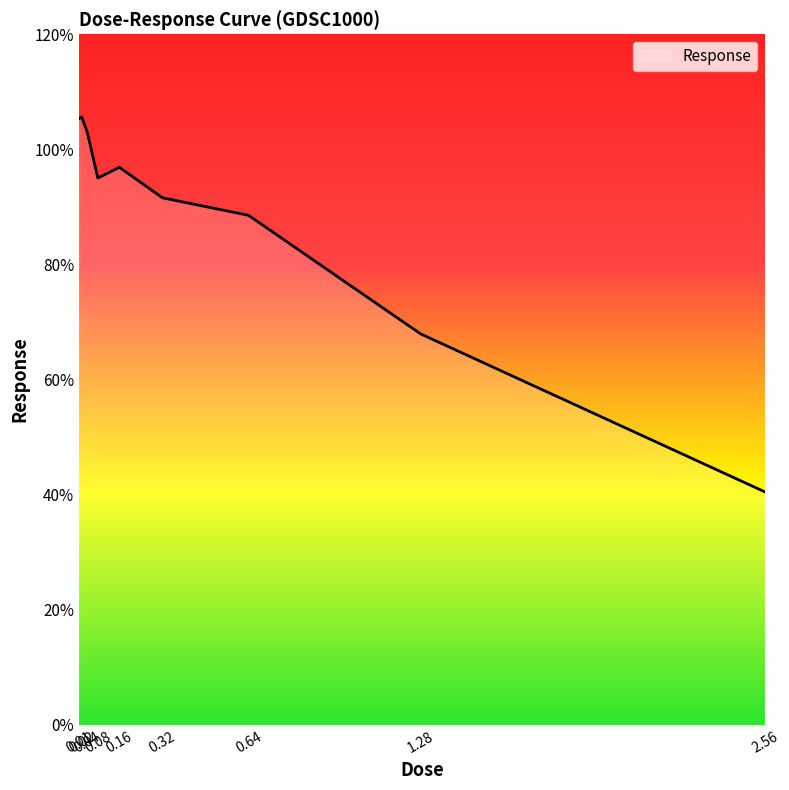

What is the maximum value shown in the chart?

105.6